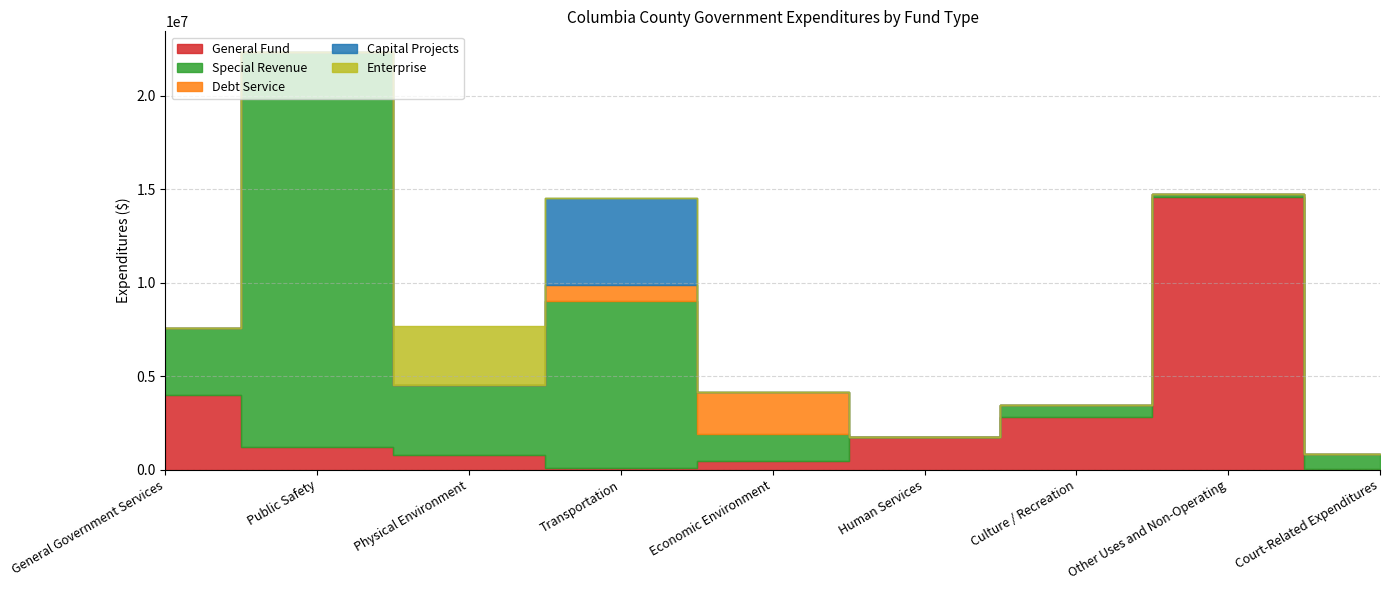

Which series ends up on top after the final intersection of Enterprise and Capital Projects?

Capital Projects